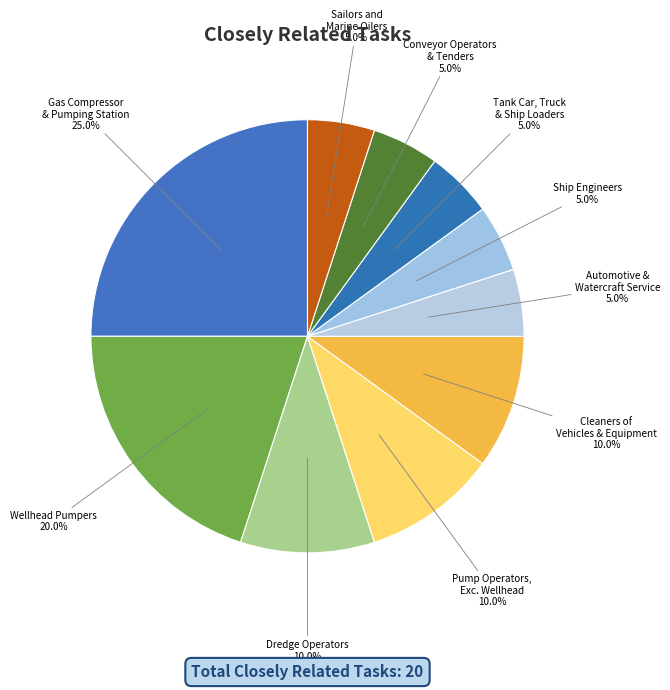

What is the largest slice in the pie chart?

Gas Compressor & Pumping Station